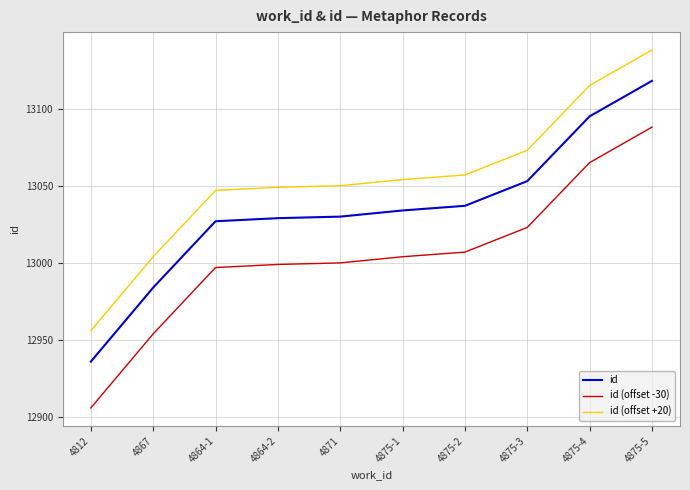

At how many categories does at least one series exceed 12984?

9